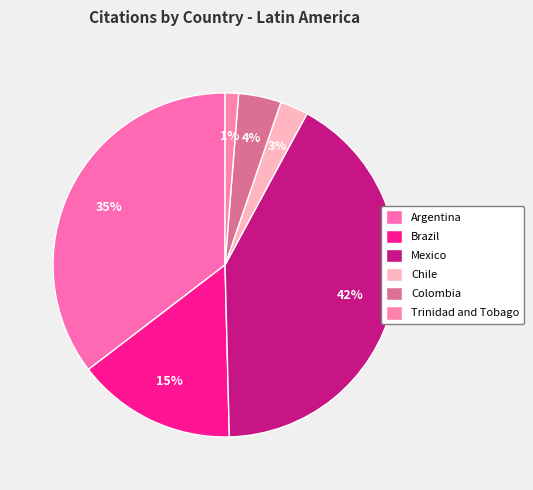

Combined, what portion of the pie is Mexico and Chile?

44.3%